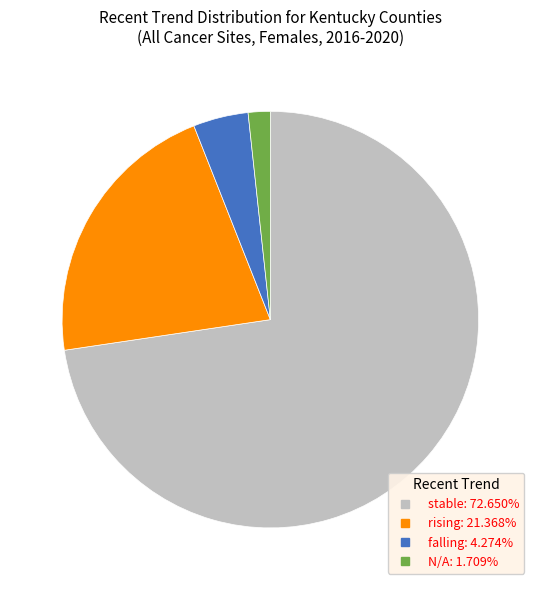

Approximately how many times larger is the value at N/A compared to stable?

0.0